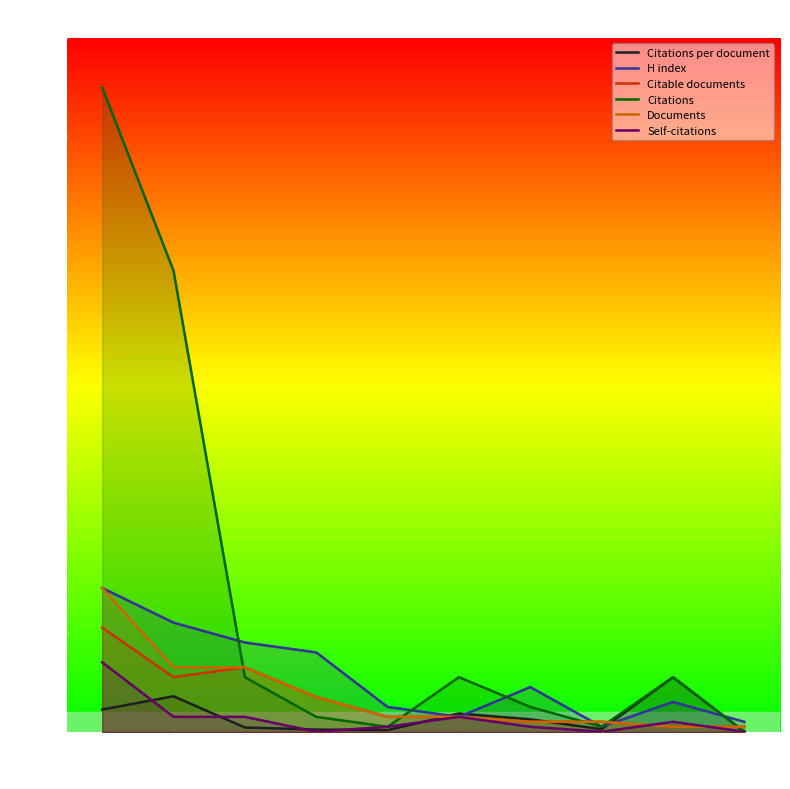

Which series has the largest total across all categories?

Citations